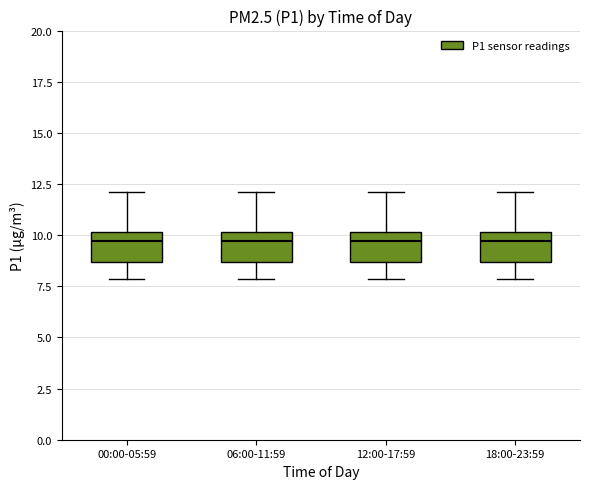

Reading left to right, transcribe this box plot: for each box, give where its median line is, the range the box spans, and where its two whiskers end, as read against the y-axis. The values are not printed on the chart, so give them approximately, as read against the axis.

00:00-05:59: median 9.5, box 8.5 to 10.0, whiskers 8.0 to 12.0
06:00-11:59: median 9.5, box 8.5 to 10.0, whiskers 8.0 to 12.0
12:00-17:59: median 9.5, box 8.5 to 10.0, whiskers 8.0 to 12.0
18:00-23:59: median 9.5, box 8.5 to 10.0, whiskers 8.0 to 12.0